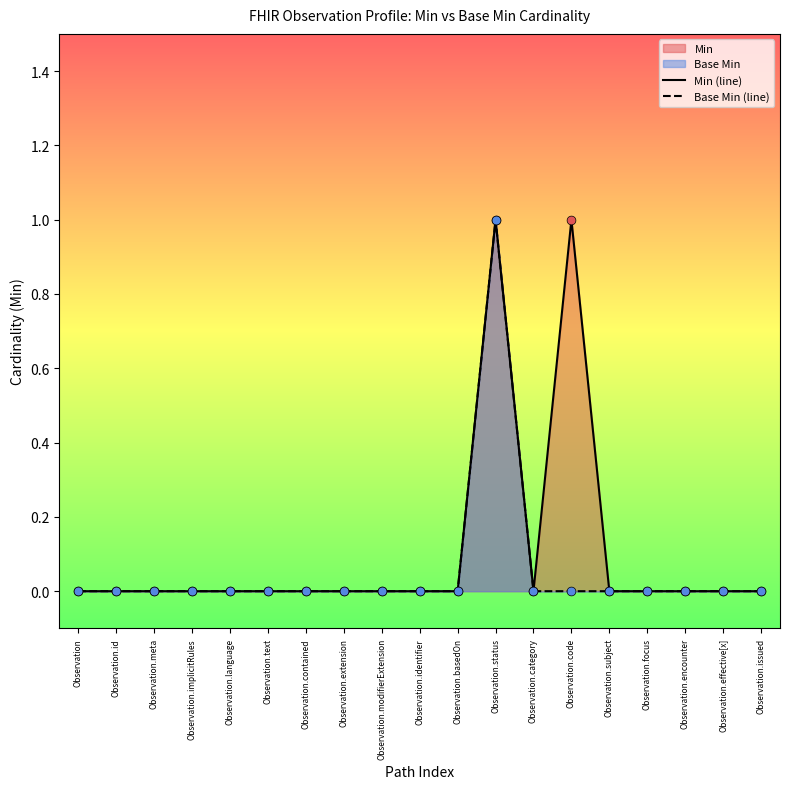

Is the value of Min (line) at Observation.subject greater than the value of Base Min (line) at Observation.text?

No